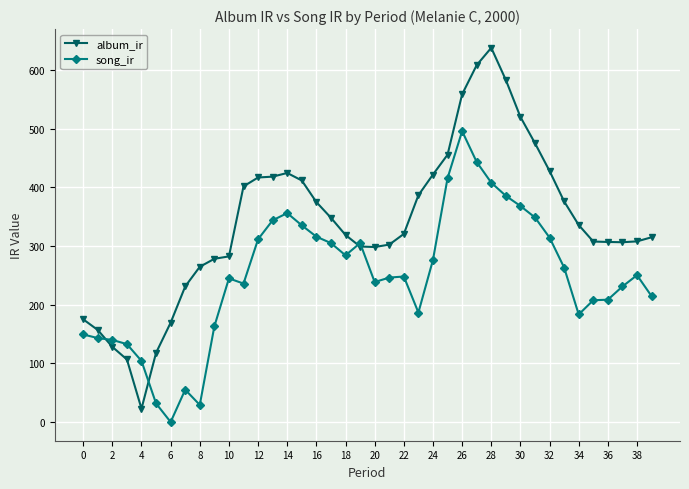

What is the greatest value displayed?

637.6